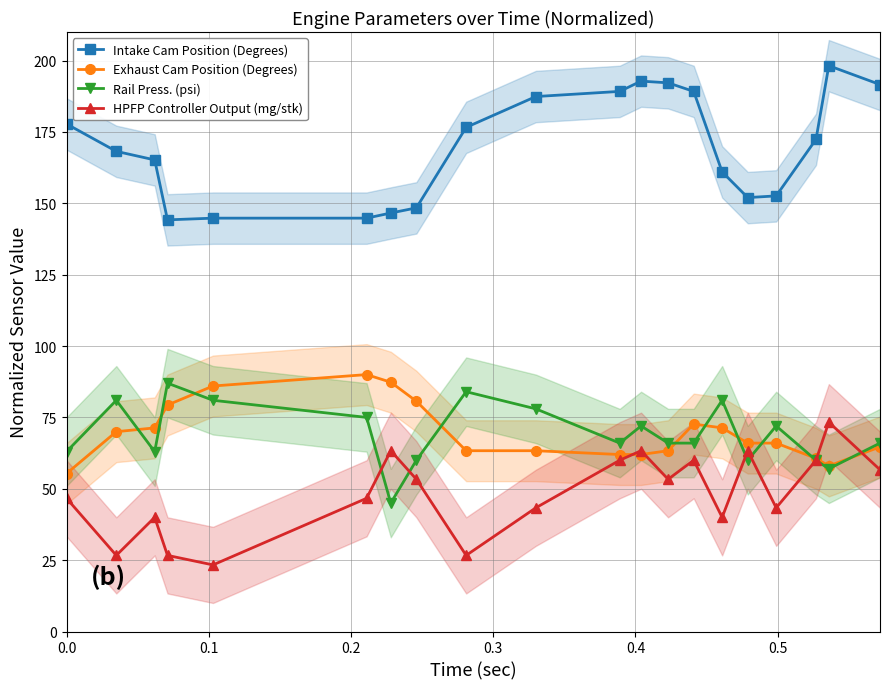

True or false: Intake Cam Position (Degrees) and HPFP Controller Output (mg/stk) intersect in this chart.

False